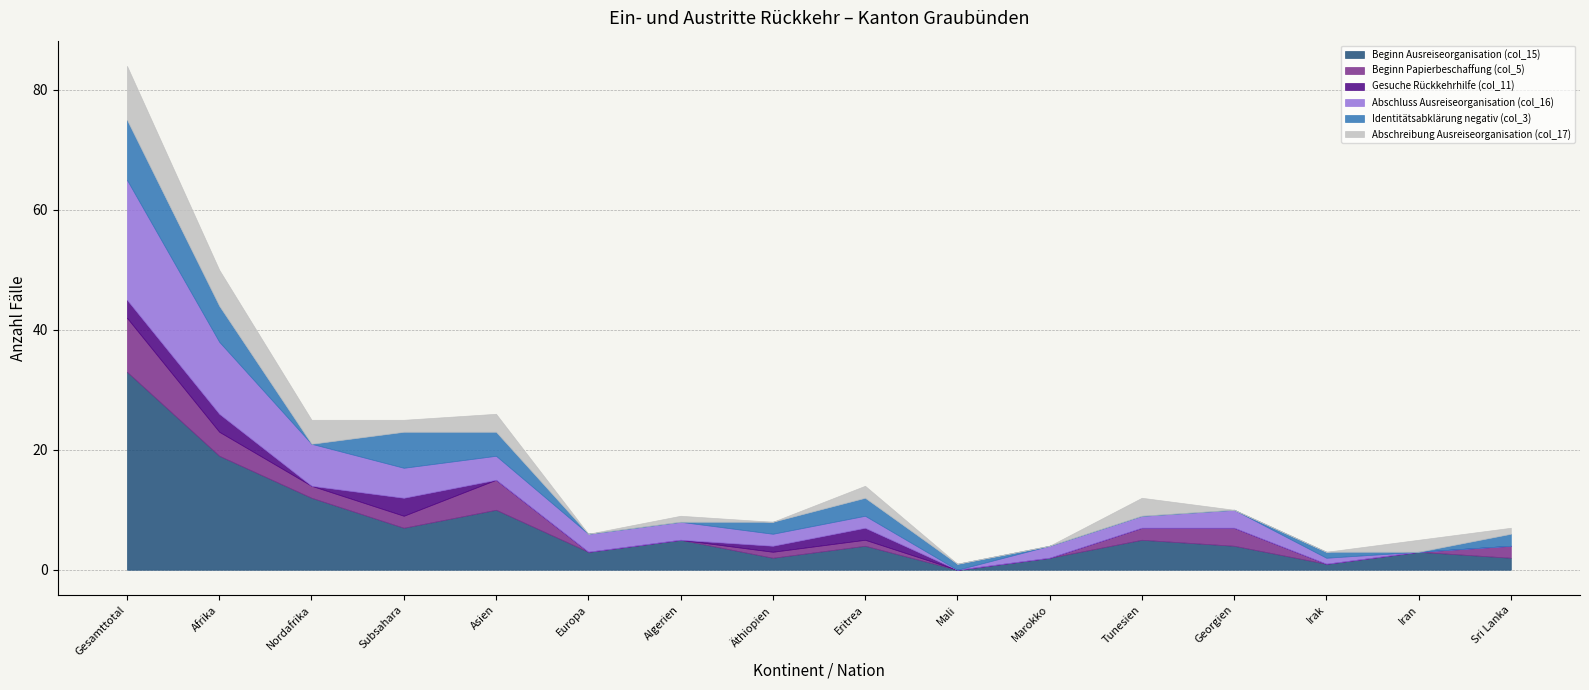

What is the difference between the Abschluss Ausreiseorganisation (col_16) values at Afrika and Asien?

8